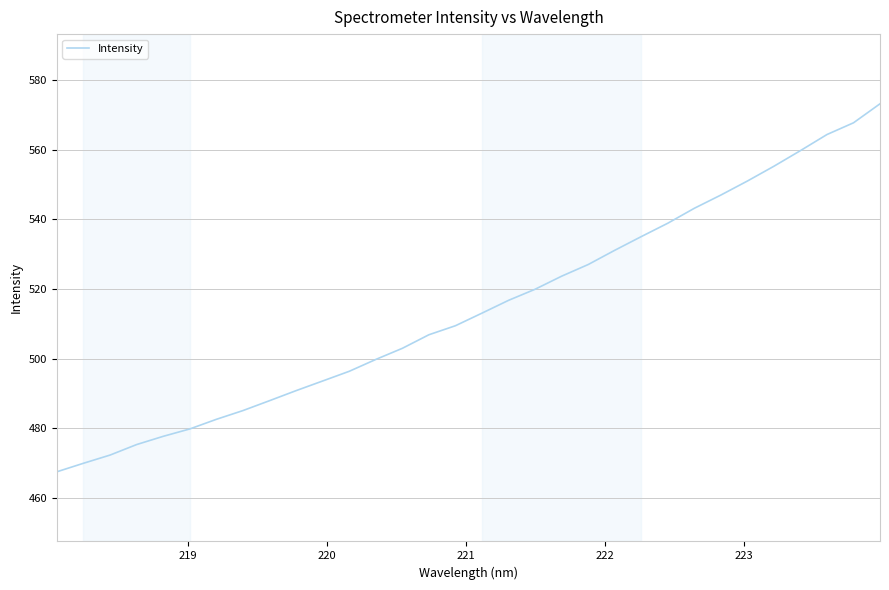

What is the average value?

514.5